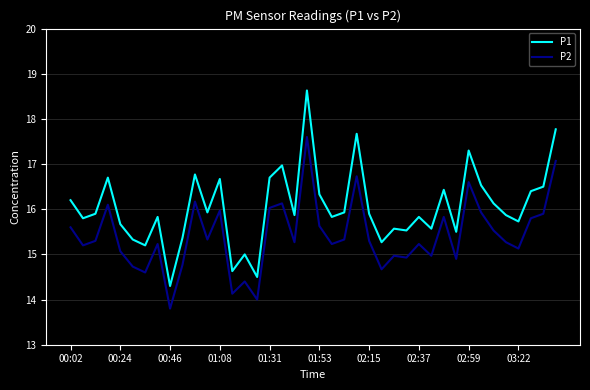

What is the maximum value shown in the chart?

18.6